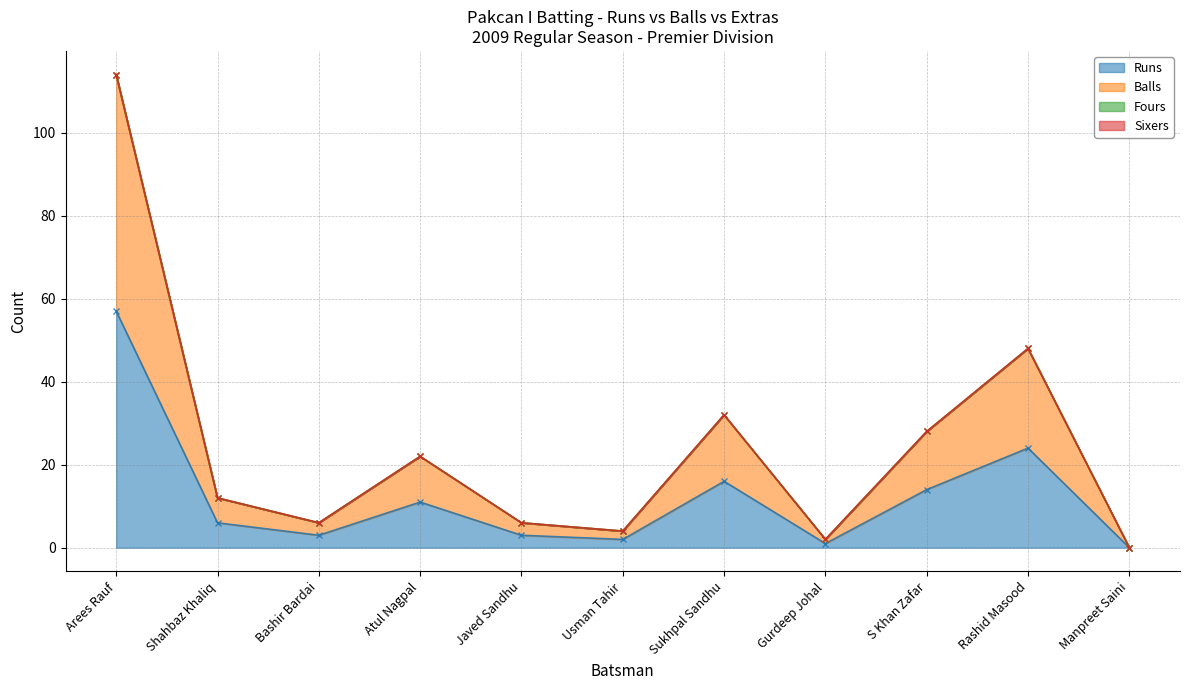

What is the label of the 1st point from the left?

Arees Rauf